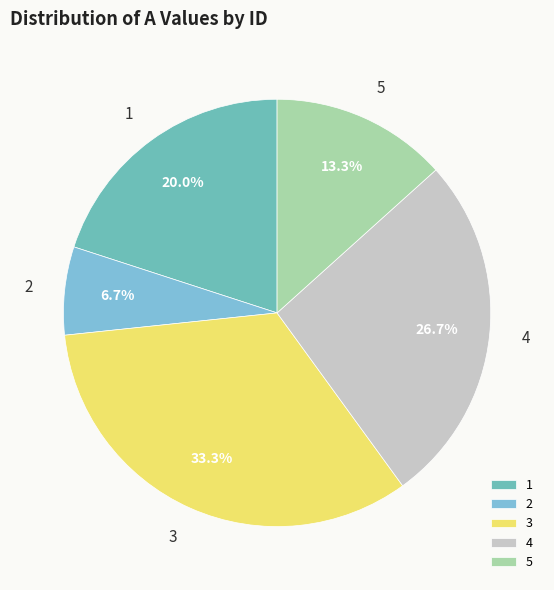

Is it true that 1 is 13% of the pie?

False